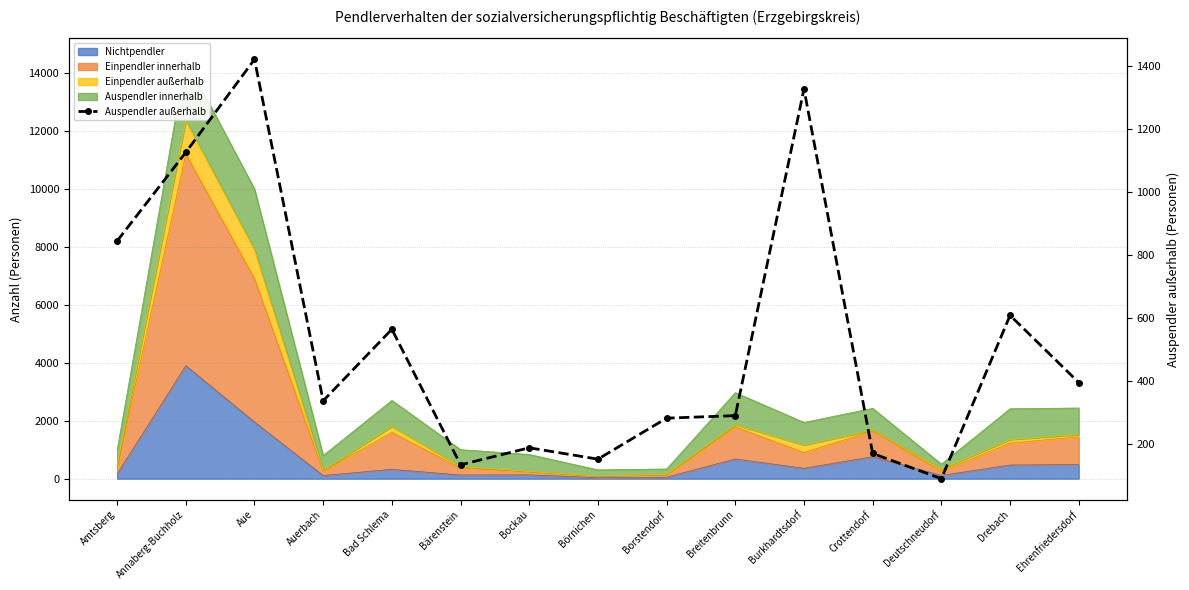

The chart shows a value of 845 at Amtsberg. True or false?

True